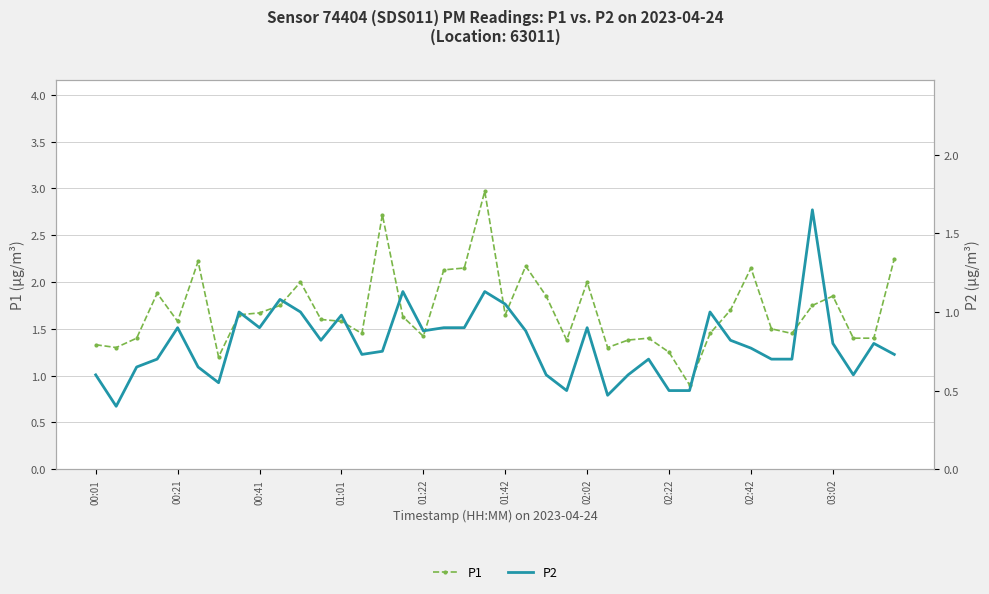

How many values in the P1 series are below 1?

1